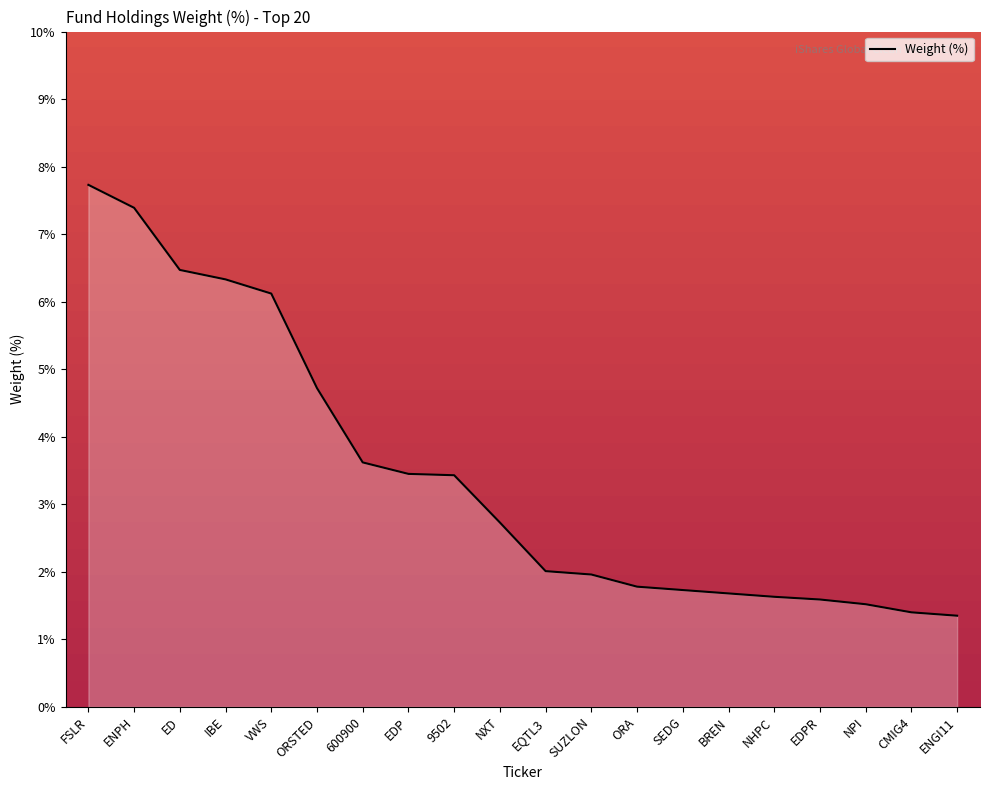

The chart shows a value of 1.6 at 600900. True or false?

False